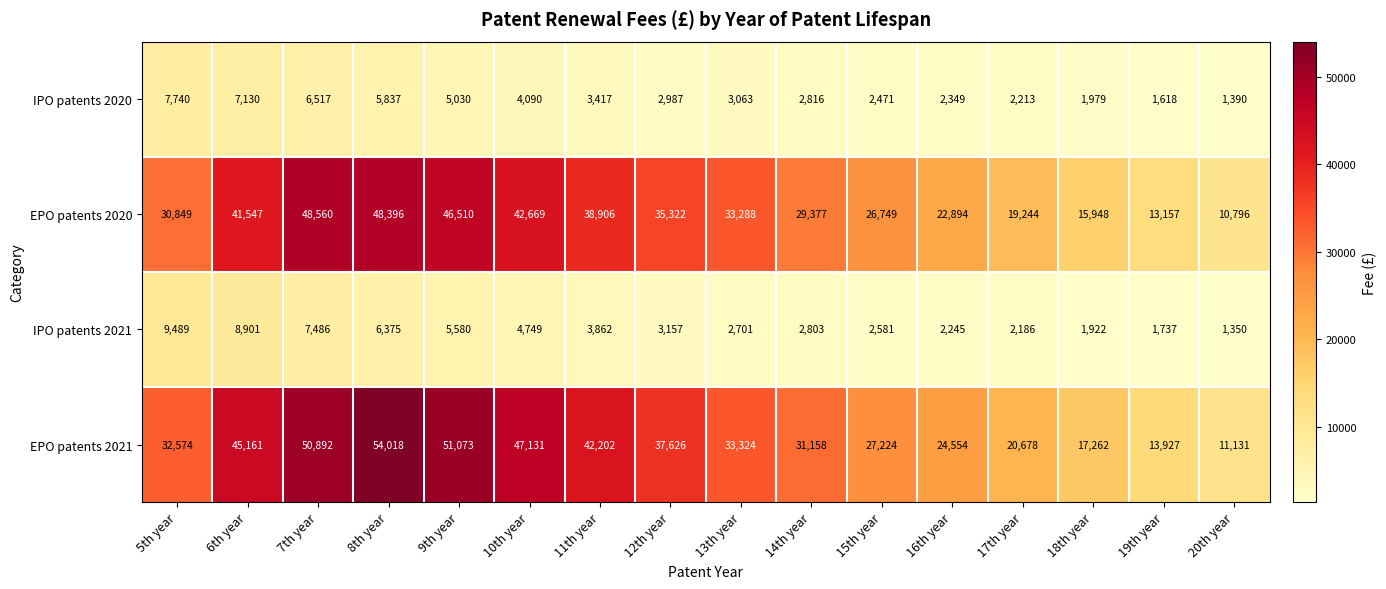

How many values in the EPO patents 2021 series are below 33324?

8